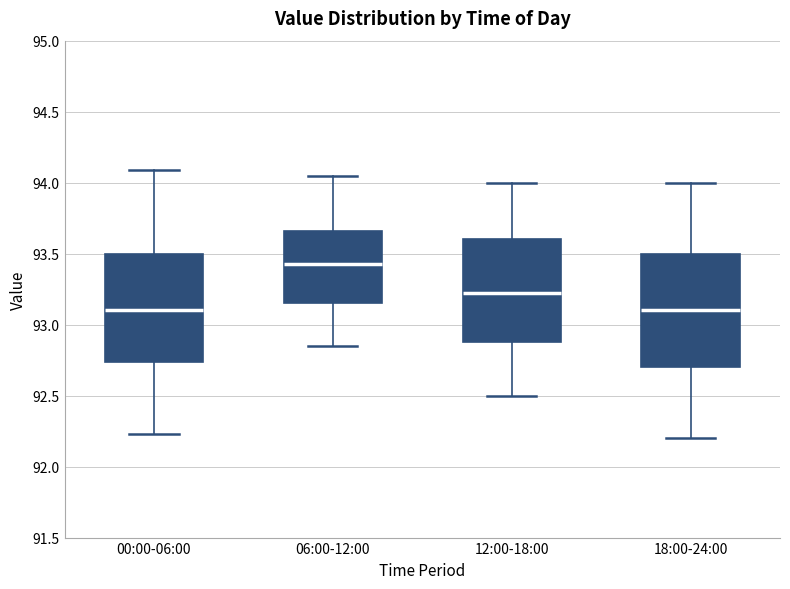

Reading left to right, read every box against the y-axis: the position of its median line, the range the box covers, and the ends of its whiskers. The values are not printed on the chart, so give them approximately, as read against the axis.

00:00-06:00: median 93.10, box 92.75 to 93.50, whiskers 92.25 to 94.10
06:00-12:00: median 93.45, box 93.15 to 93.65, whiskers 92.85 to 94.05
12:00-18:00: median 93.25, box 92.90 to 93.60, whiskers 92.50 to 94.00
18:00-24:00: median 93.10, box 92.70 to 93.50, whiskers 92.20 to 94.00